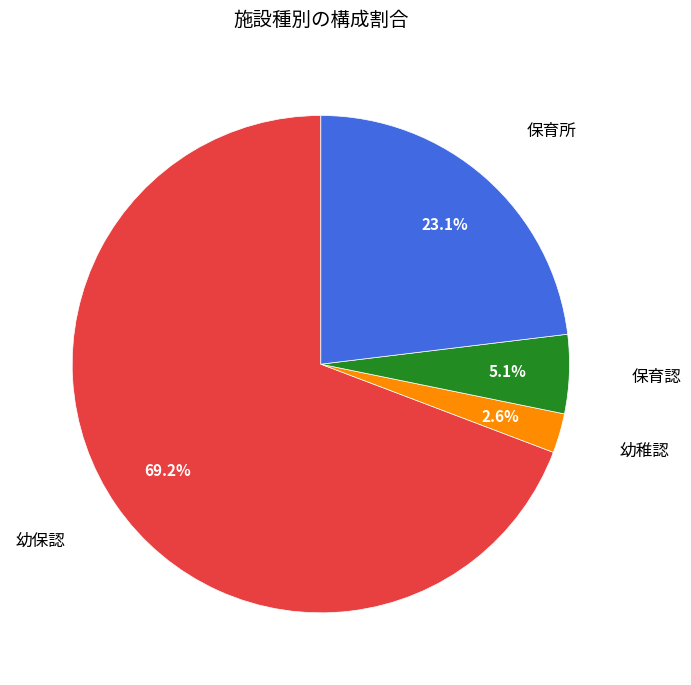

Do 幼稚認 and 幼保認 together represent more than half of the pie?

Yes